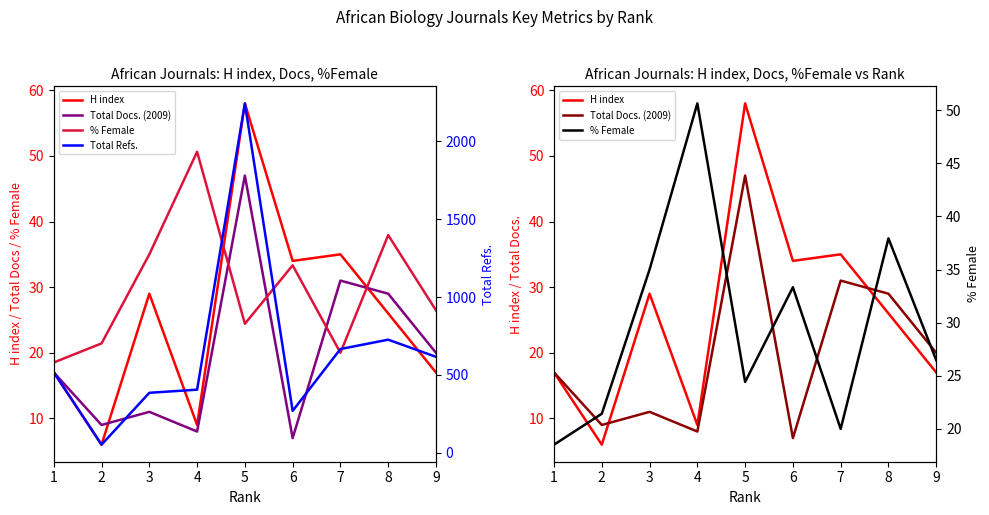

What is the minimum value for H index?

6.0